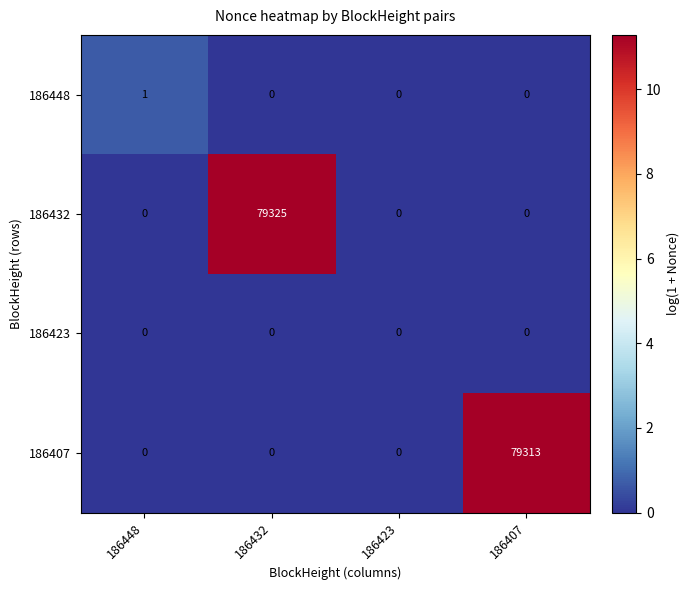

Which series changed the most between 186448 and 186432?

186432